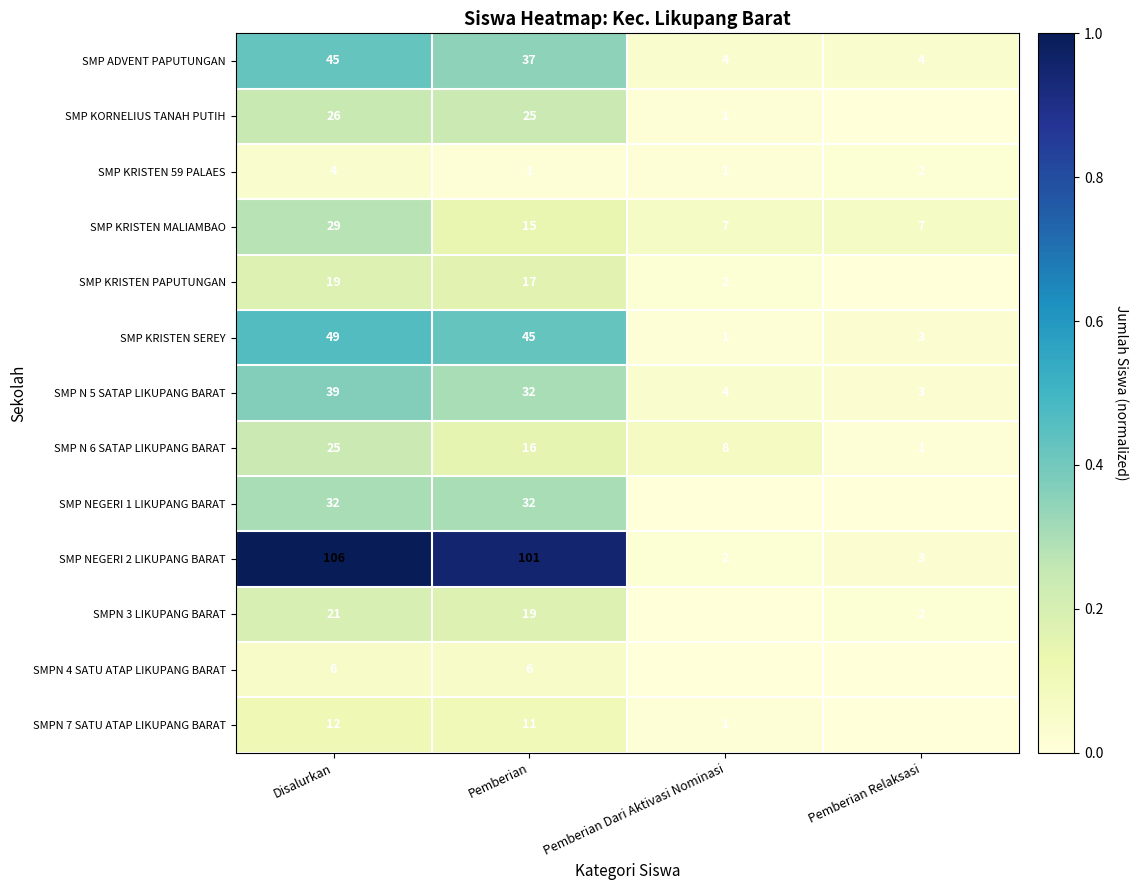

What is the total value across all series at Disalurkan?

413